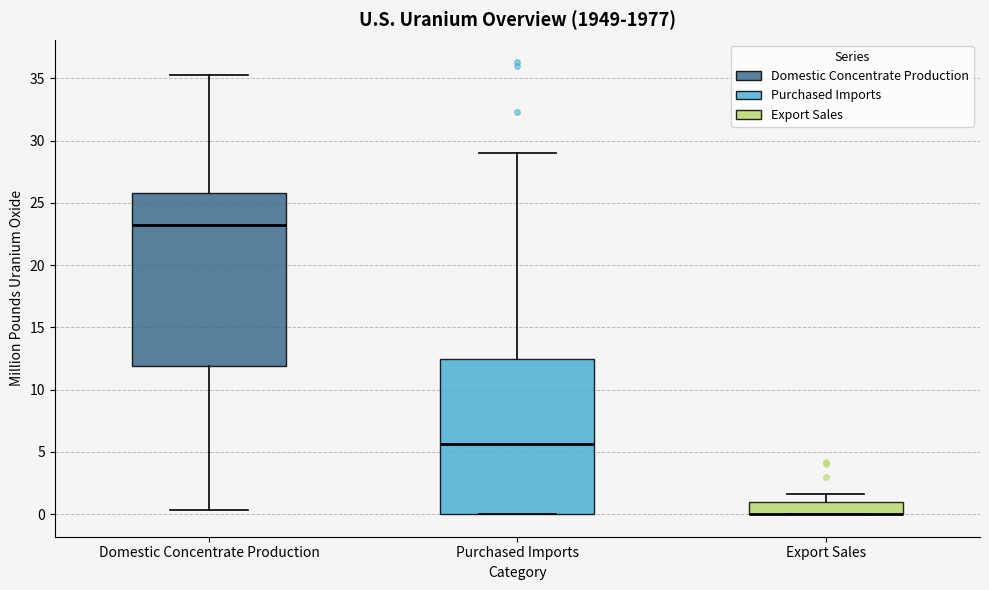

Reading left to right, read every box against the y-axis: the position of its median line, the range the box covers, and the ends of its whiskers. The values are not printed on the chart, so give them approximately, as read against the axis.

Domestic Concentrate Production: median 23.0, box 12.0 to 26.0, whiskers 0.5 to 35.5
Purchased Imports: median 5.5, box 0.0 to 12.5, whiskers 0.0 to 29.0
Export Sales: median 0.0 (drawn on the box's lower edge), box 0.0 to 1.0, whiskers 0.0 to 1.5